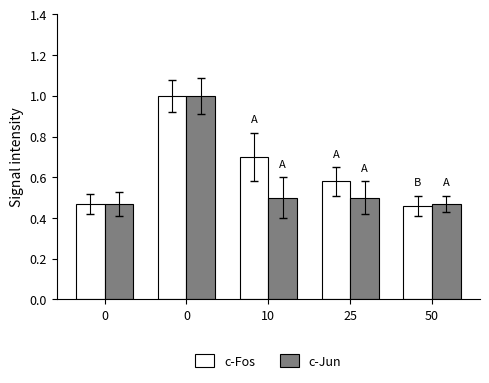

How many distinct data groups are displayed?

2